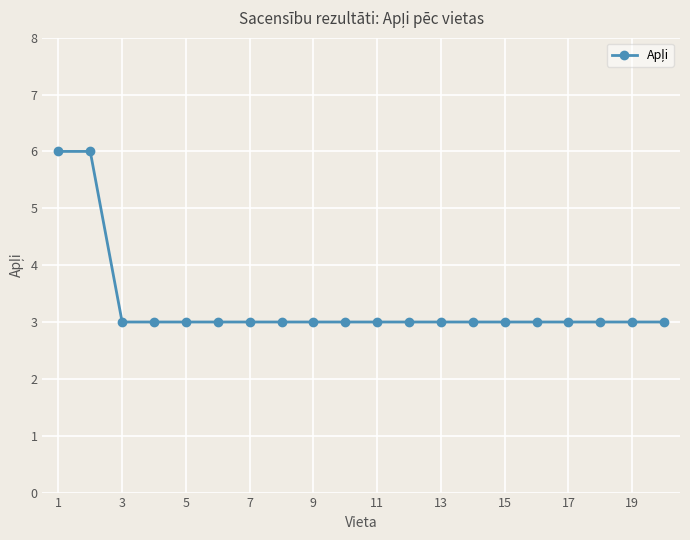

What is the average value?

3